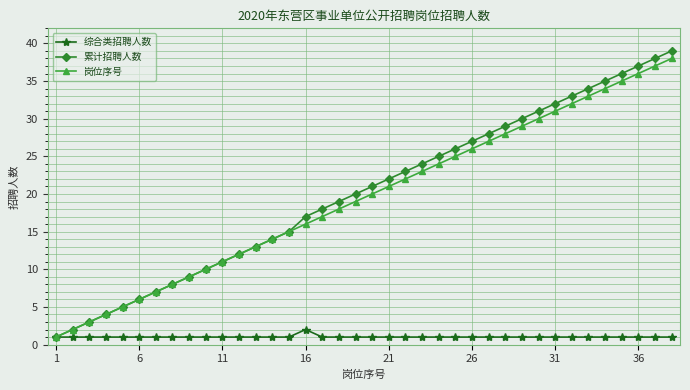

What is the difference between the maximum and second lowest values in the 综合类招聘人数 series?

1